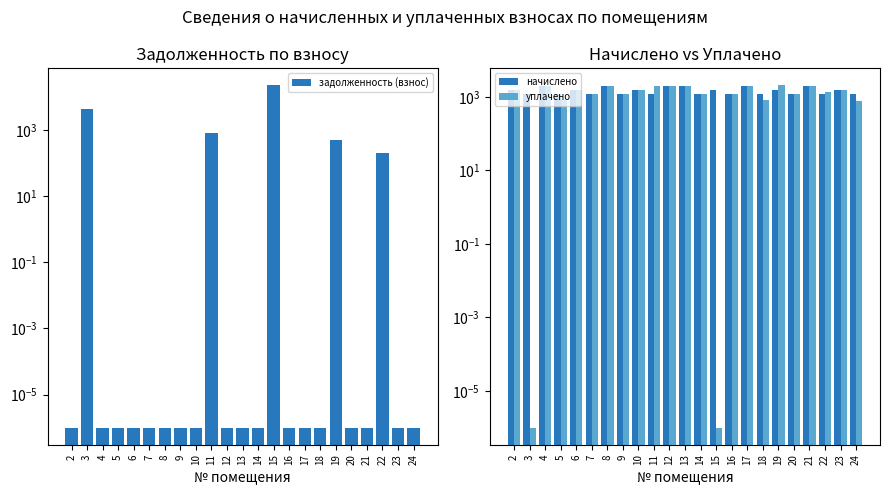

What is the maximum value for начислено?

2038.9